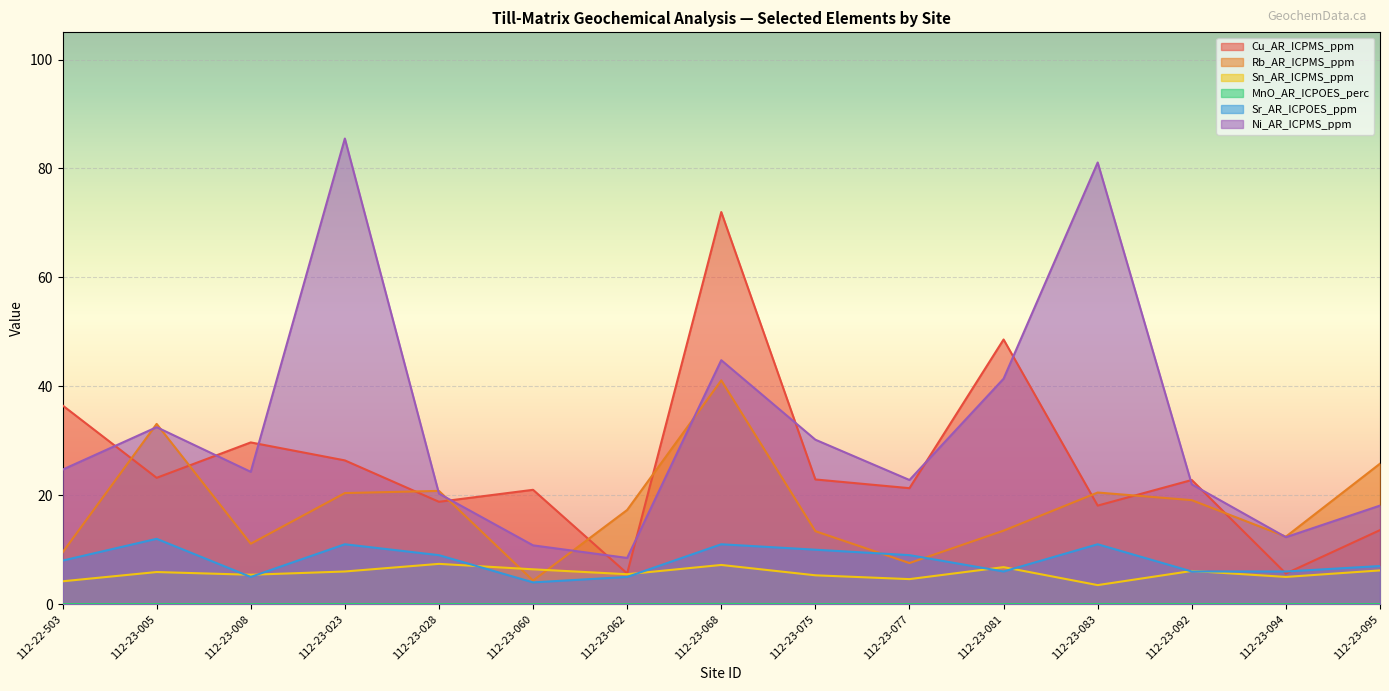

What is the maximum value shown in the chart?

85.5